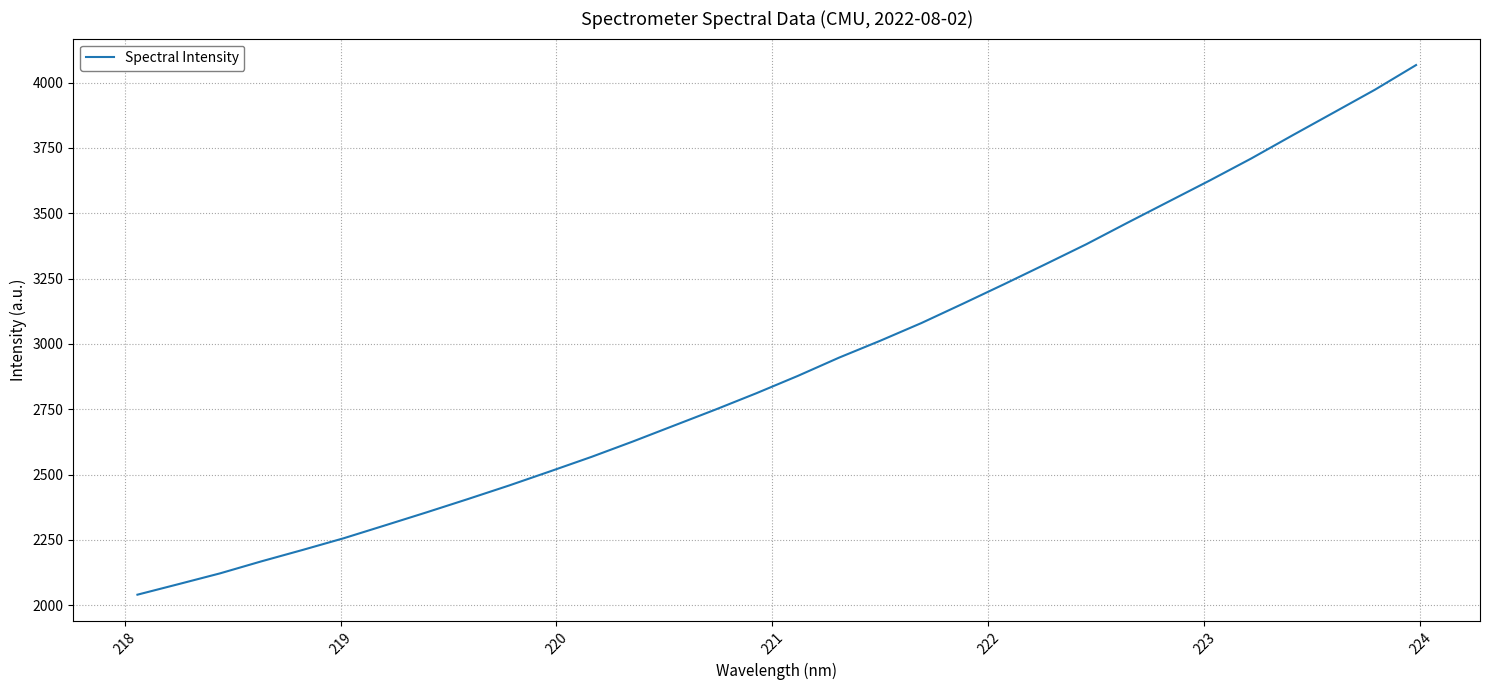

What is the difference between the maximum and minimum values?

2027.0